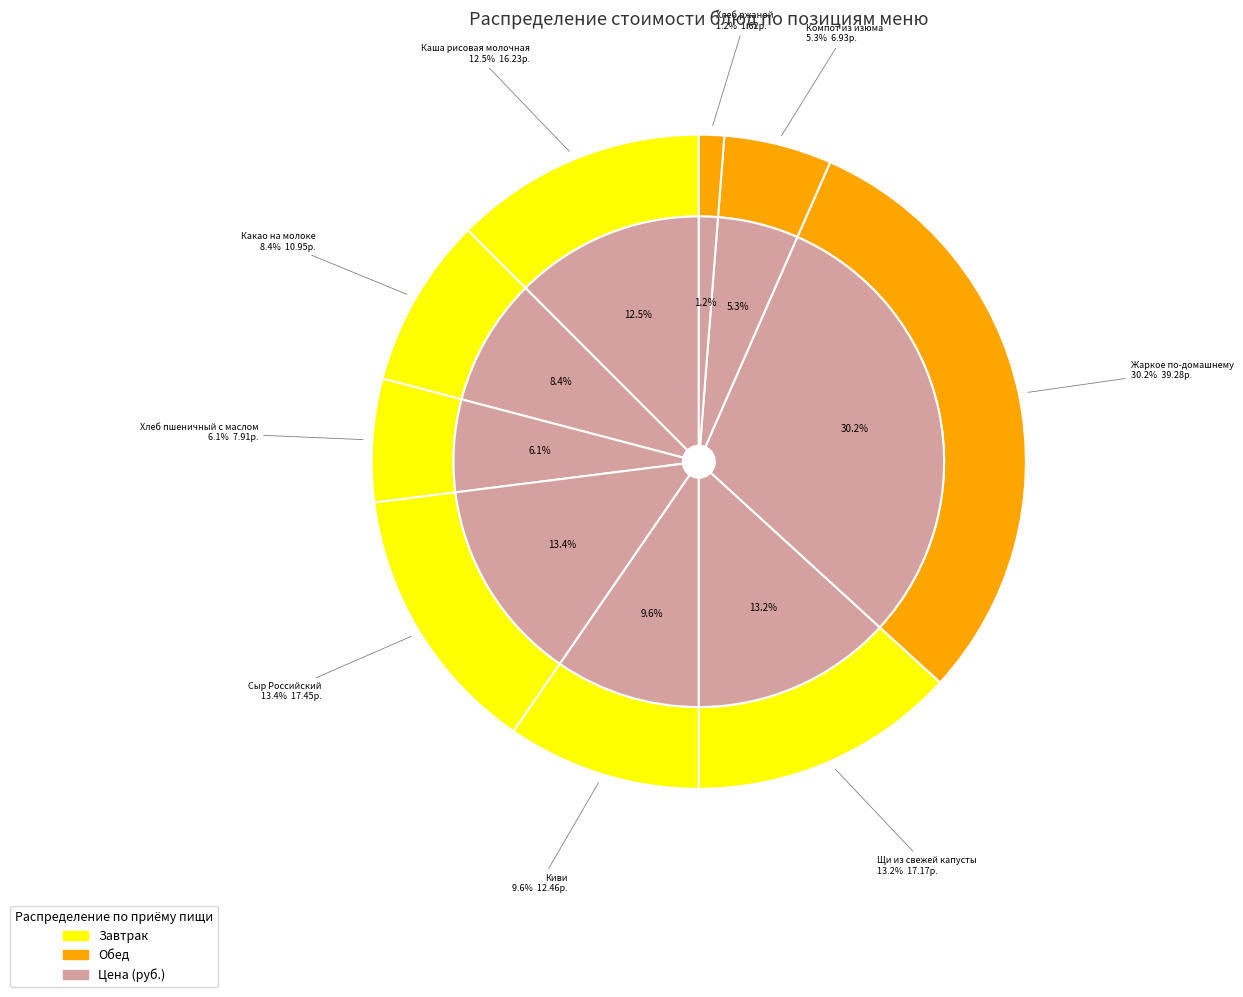

Is there a majority slice in this chart?

No